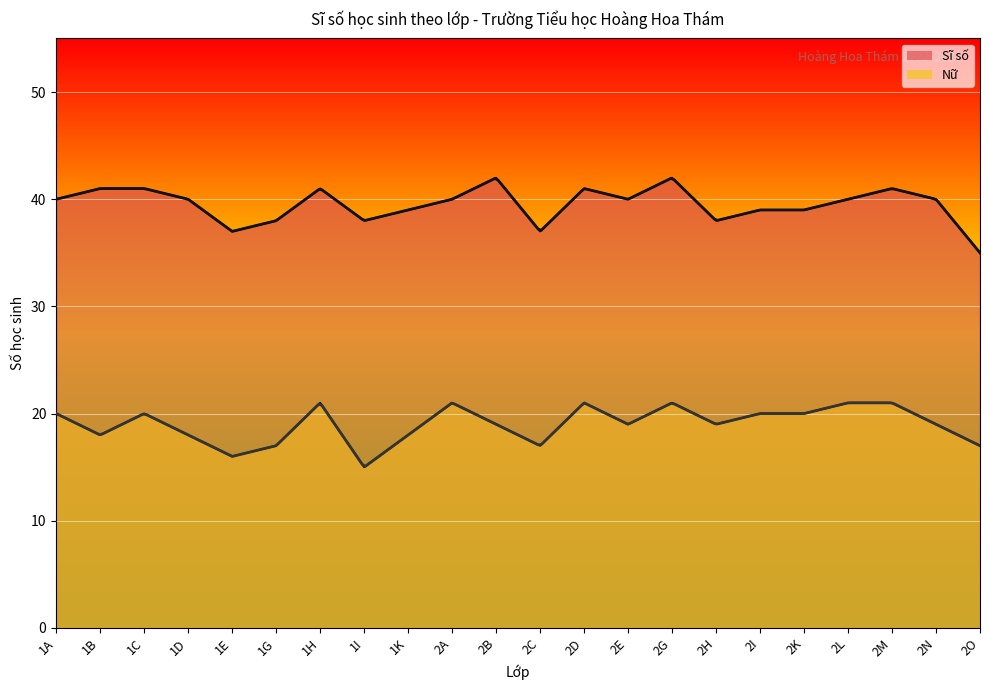

What is the value of the Nữ point at the 12th from the left?

17